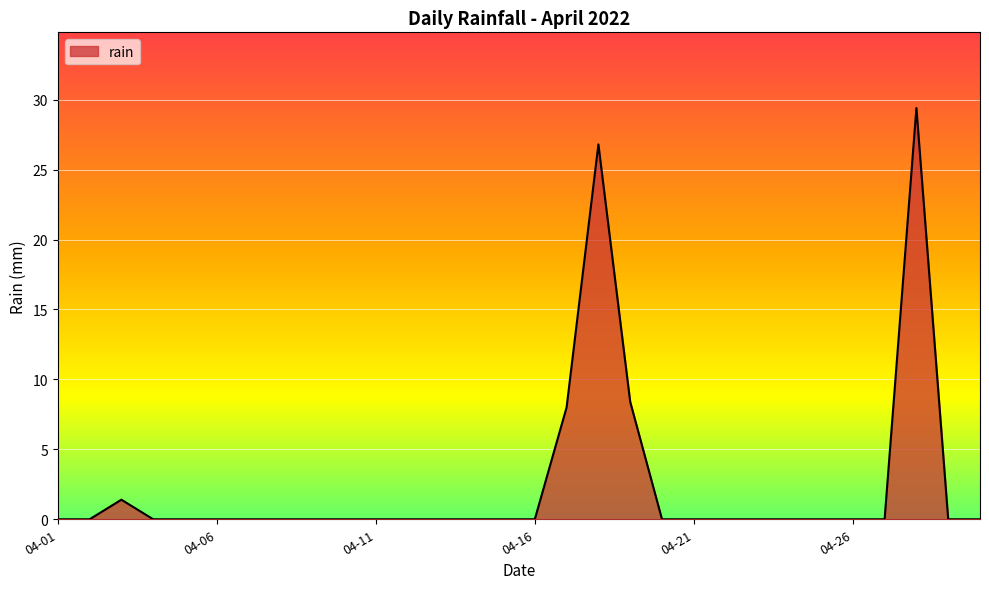

What is the difference between the maximum and minimum values?

29.4